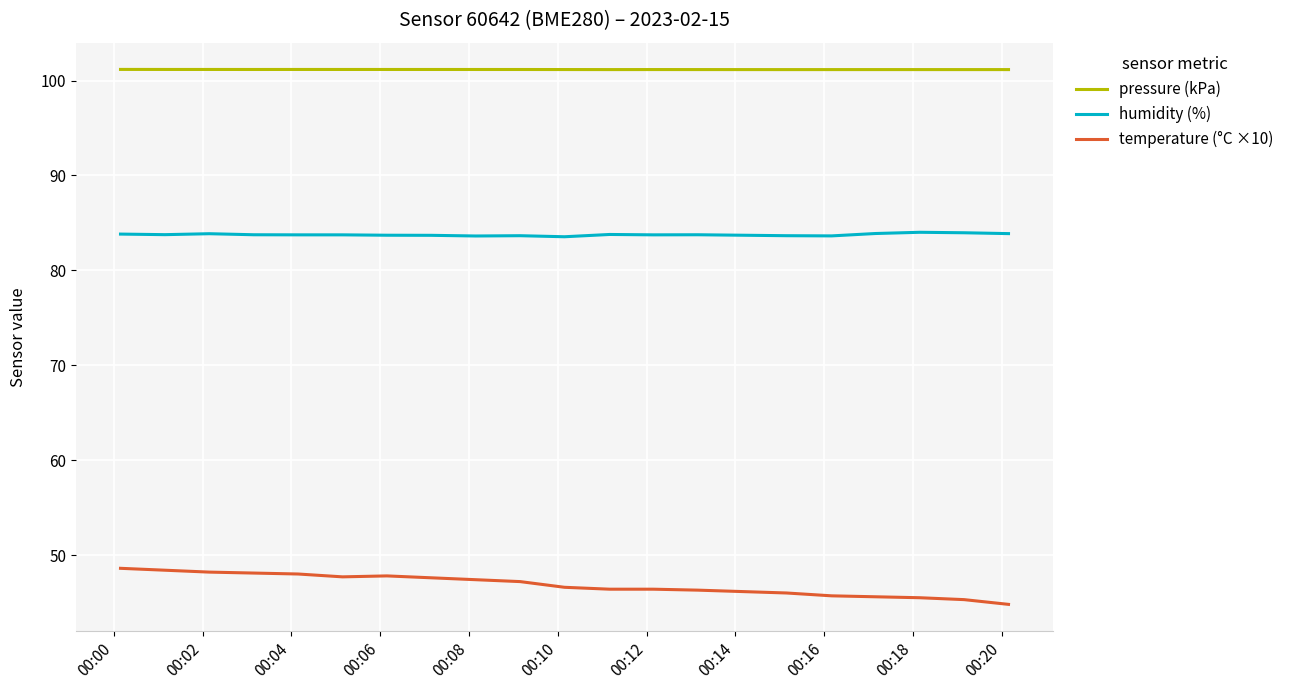

List the series in order of their peak value, lowest first.

temperature (°C ×10), humidity (%), pressure (kPa)